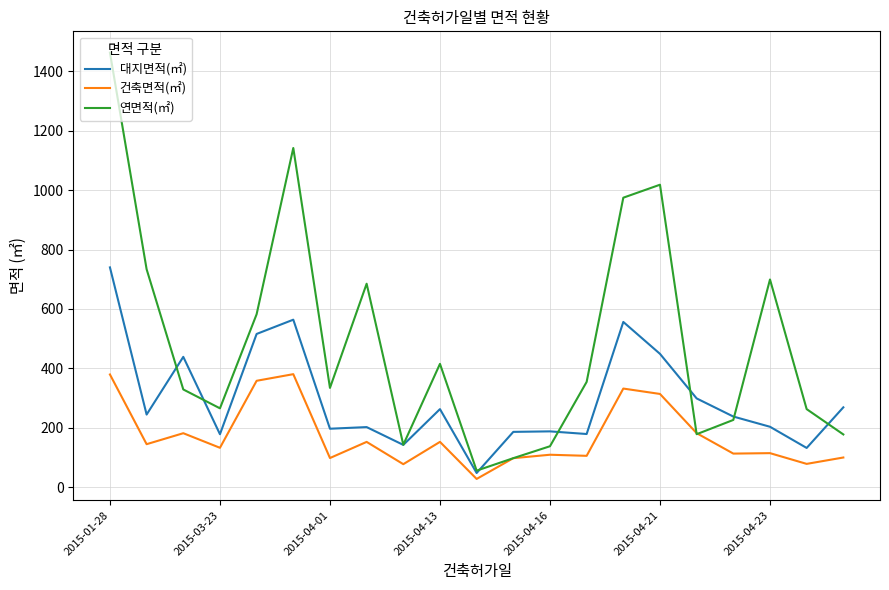

What is the difference between the maximum and minimum values in the 건축면적(㎡) series?

352.7